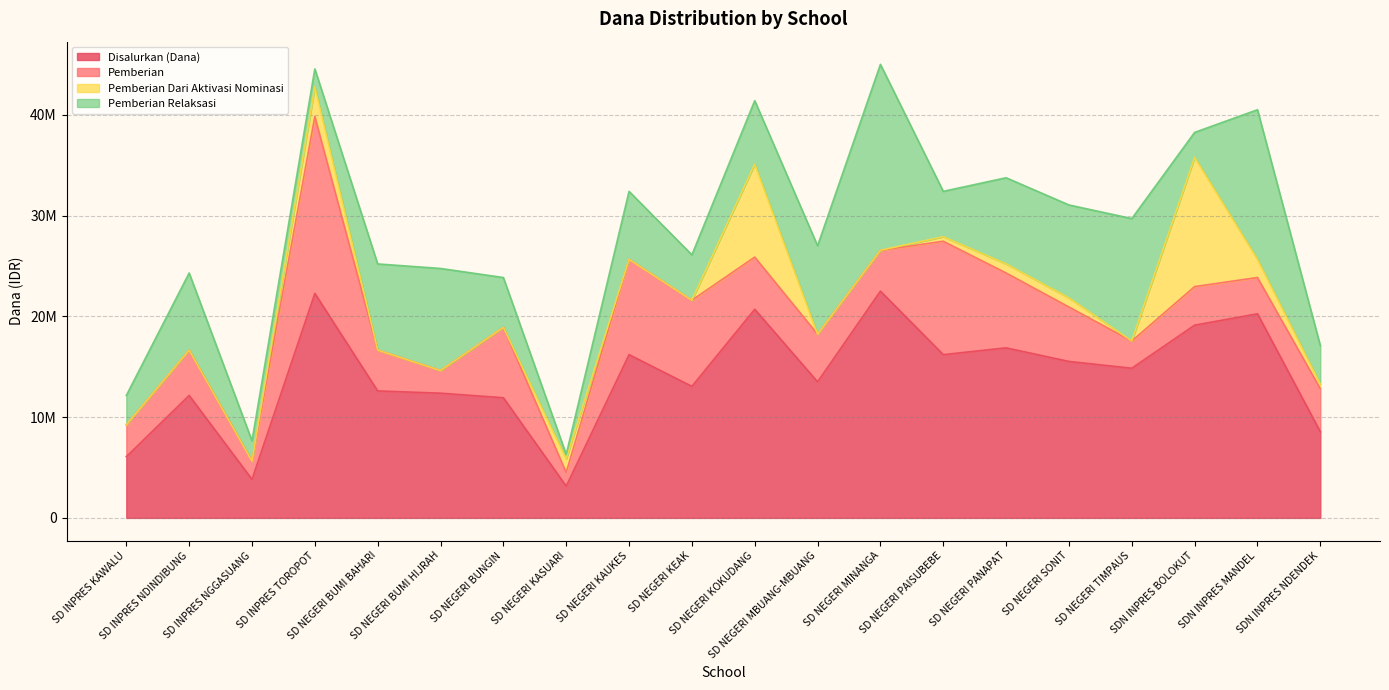

Which series changed the most between SD NEGERI MINANGA and SD NEGERI PAISUBEBE?

Pemberian Relaksasi